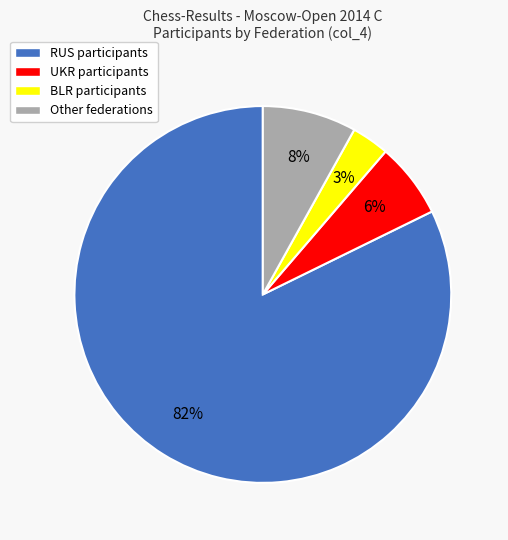

Which has a higher value, BLR participants or UKR participants?

UKR participants